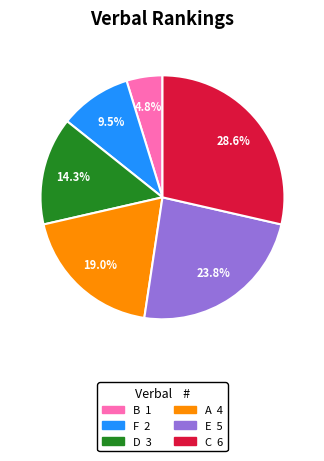

What is the ratio of the value at E to the value at B?

5.0